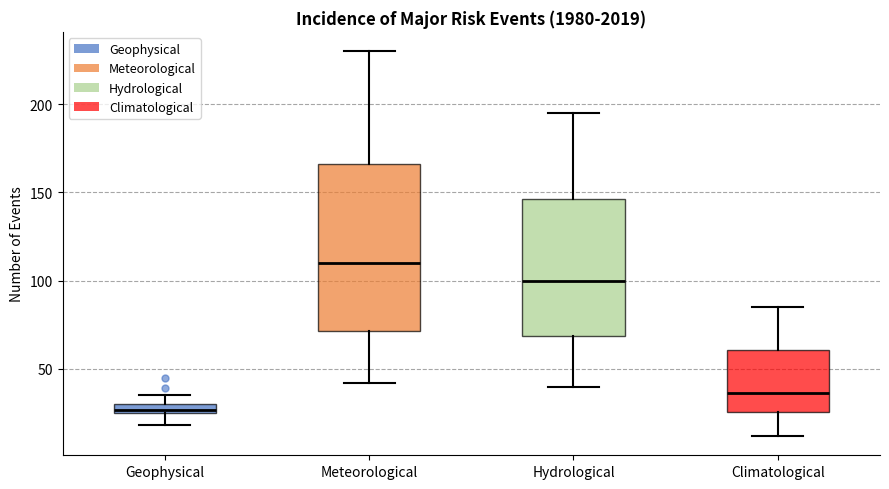

Which box's median line is the highest?

Meteorological